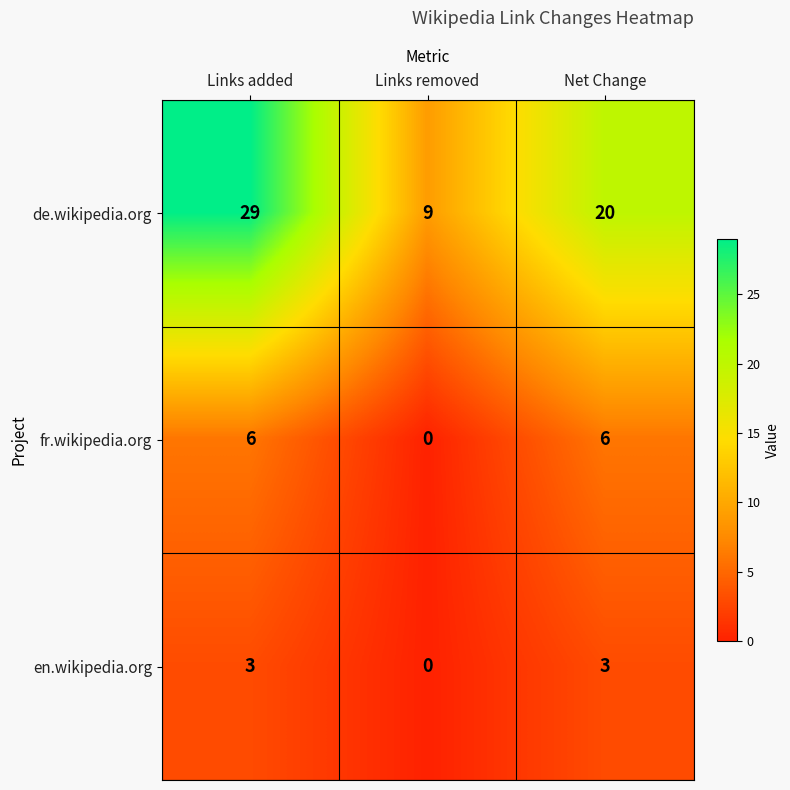

At Links added, list the series in order from largest to smallest.

de.wikipedia.org, fr.wikipedia.org, en.wikipedia.org